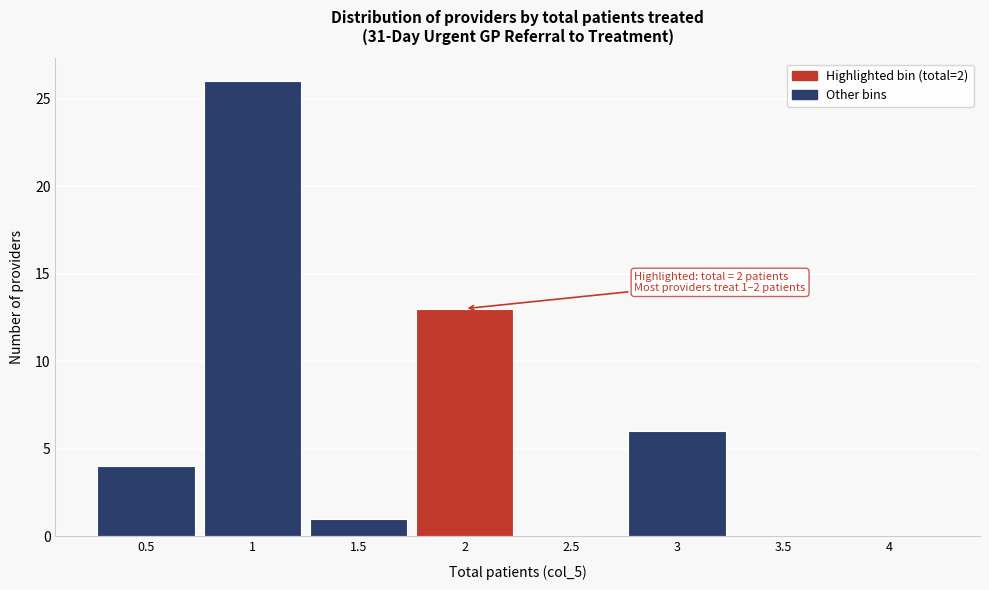

Which range on the x-axis has the tallest bar?

0.75 to 1.25